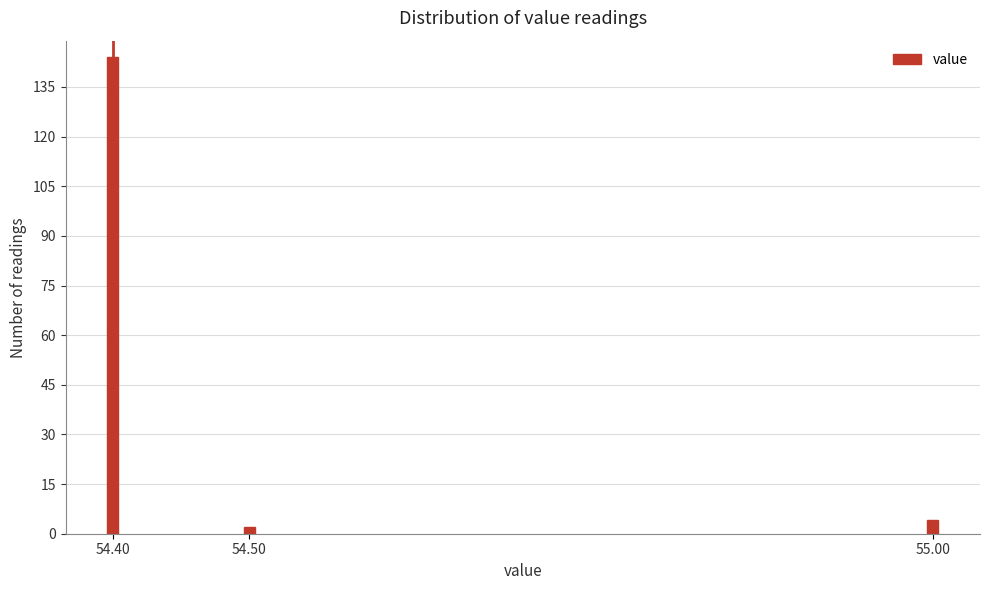

Reading left to right, list all the values displayed in this chart.

54.40=144	54.50=2	55.00=4